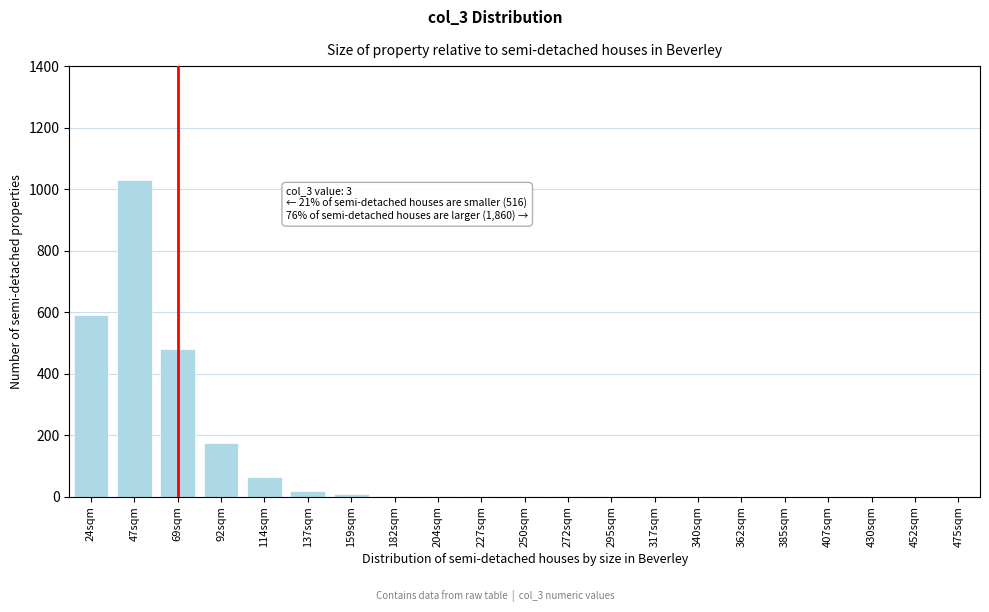

The chart shows a value of 1 at 227sqm. True or false?

True